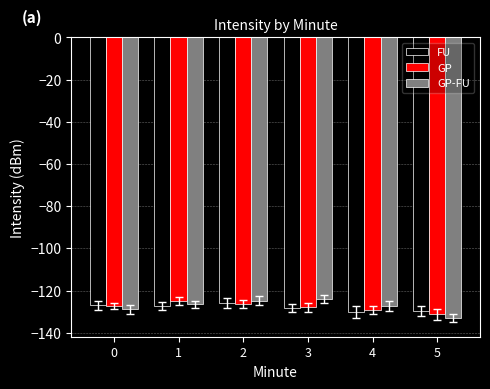

How many bars are there in each group?

3